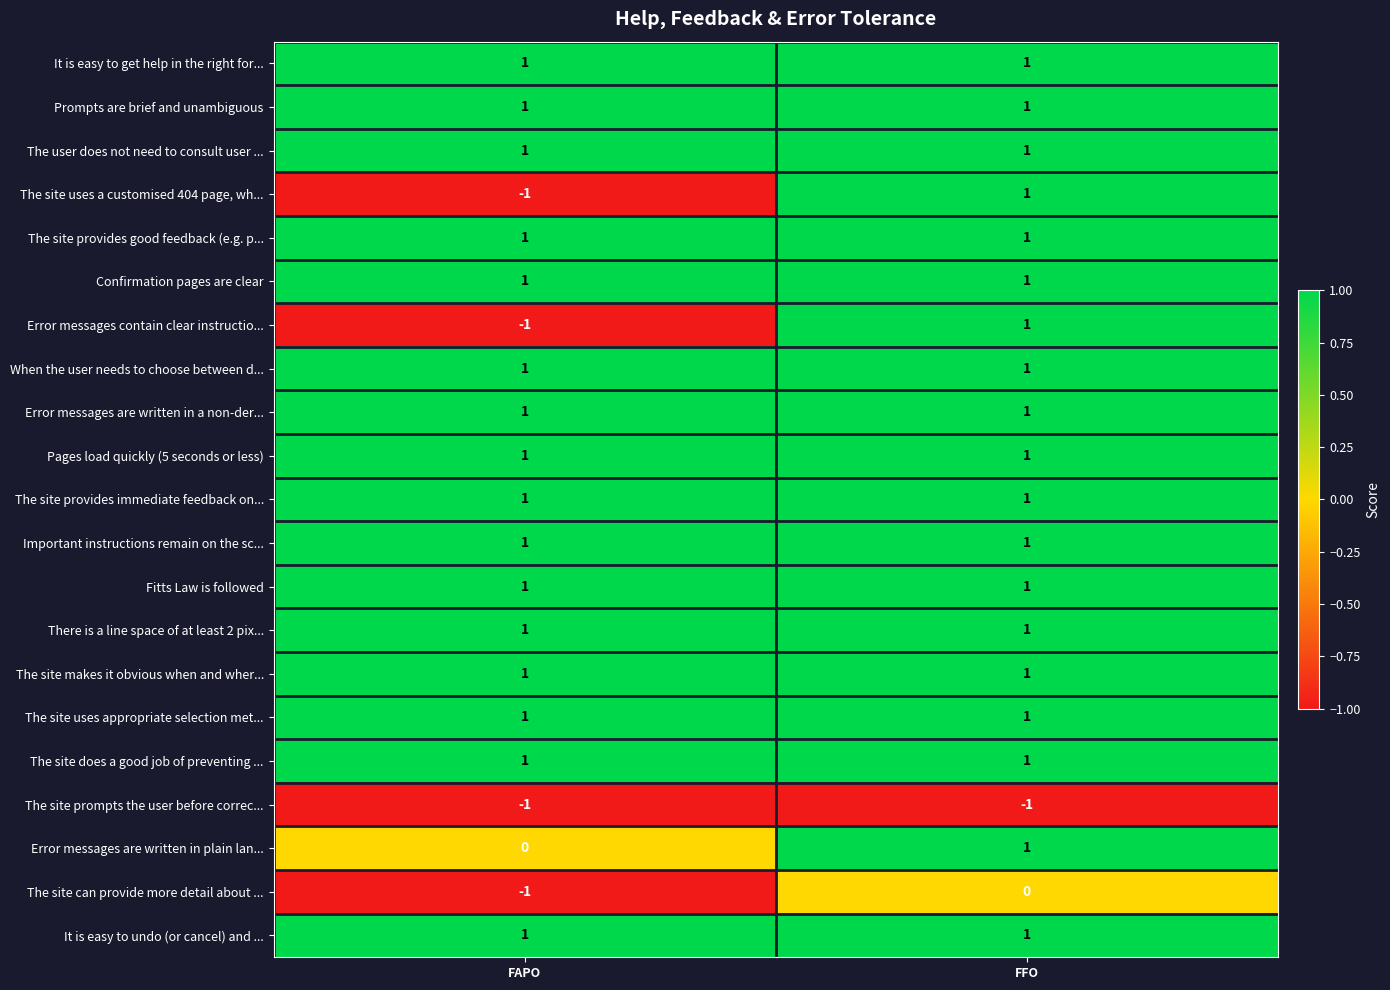

At which category is the sum across all series the highest?

FFO